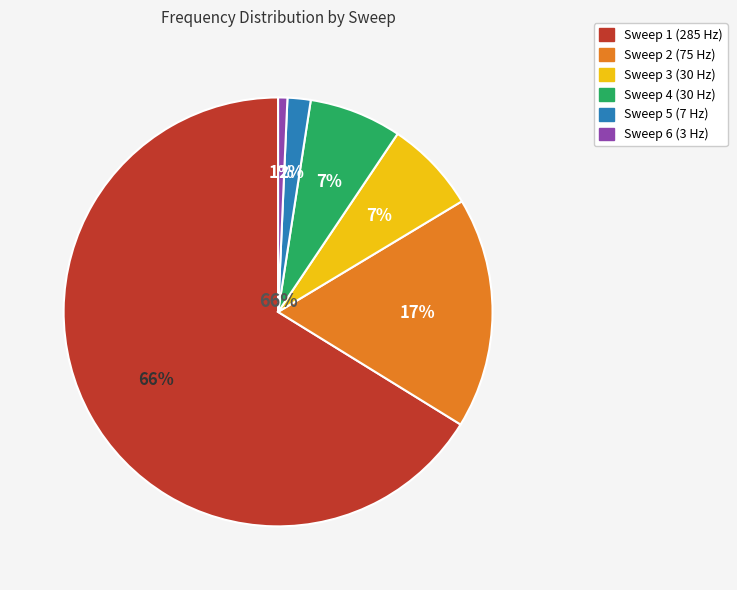

To the nearest percent, what is the difference between the largest and smallest slice percentages?

66%